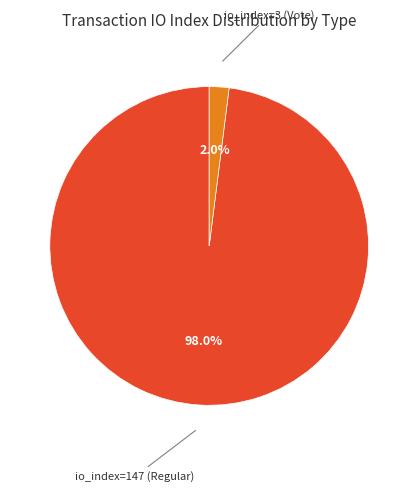

Is there a majority slice in this chart?

Yes